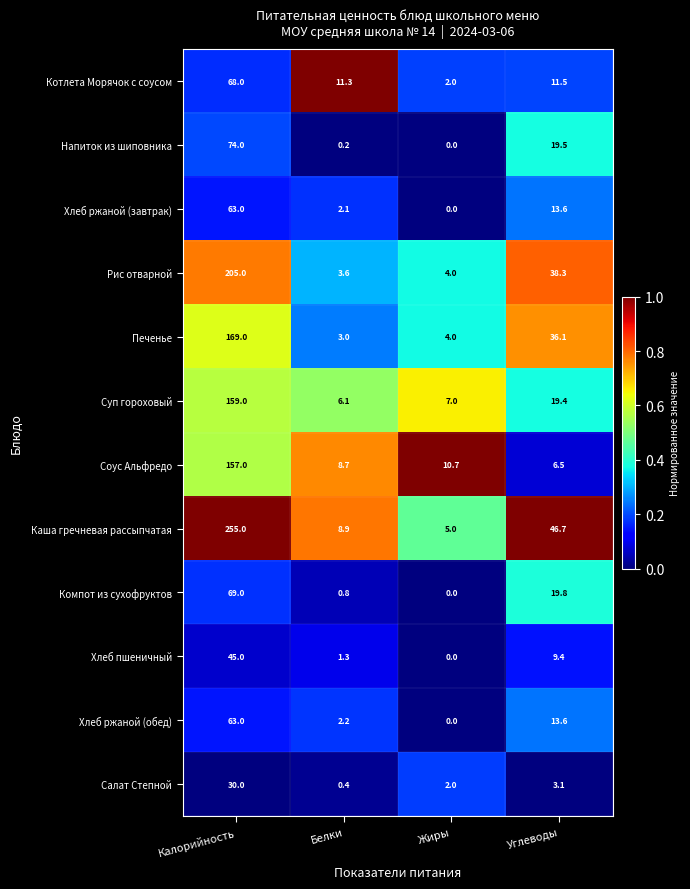

What is the total value across all series at Белки?

48.6